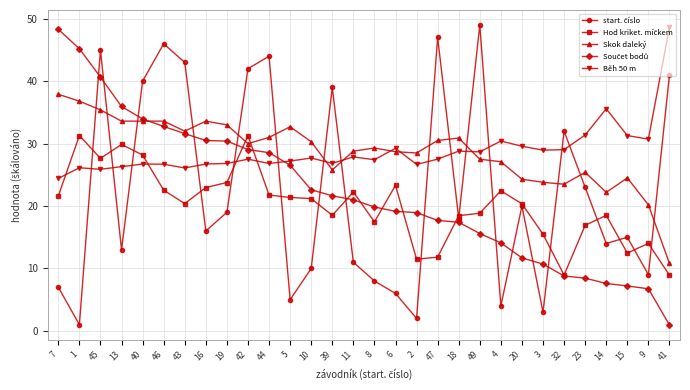

At which category is the sum across all series the highest?

45